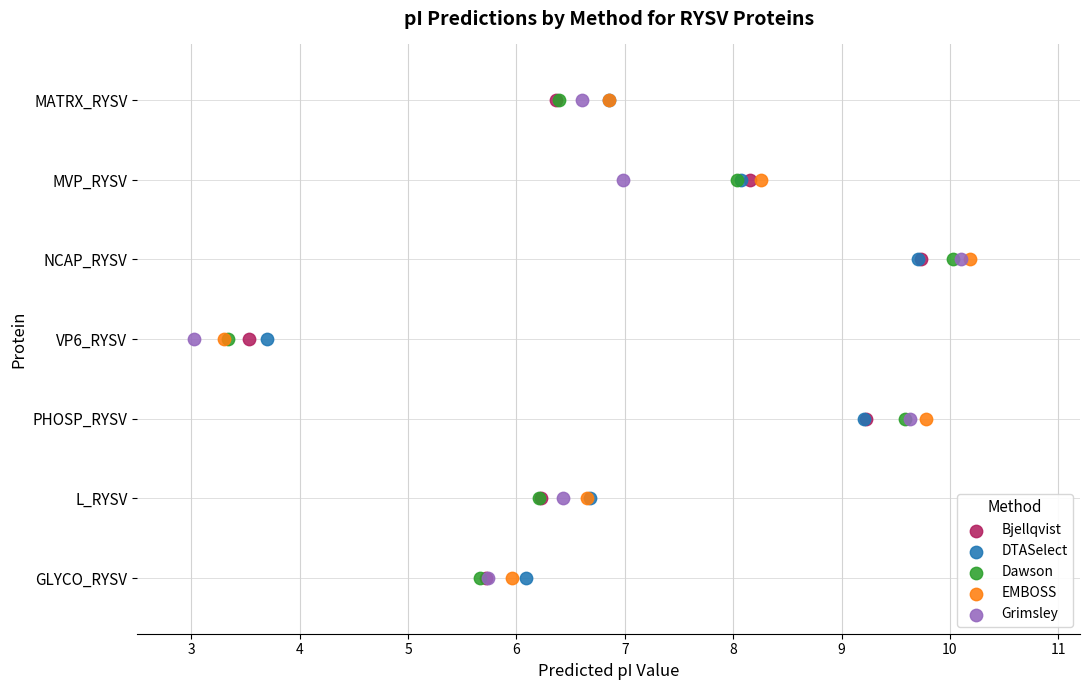

What are all the series names shown in the legend?

Bjellqvist, DTASelect, Dawson, EMBOSS, Grimsley